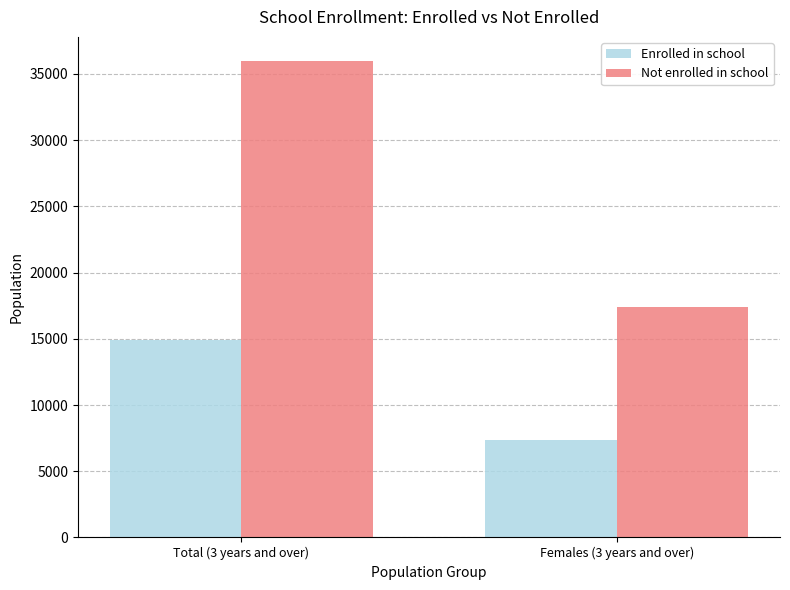

Are the bars horizontal?

No